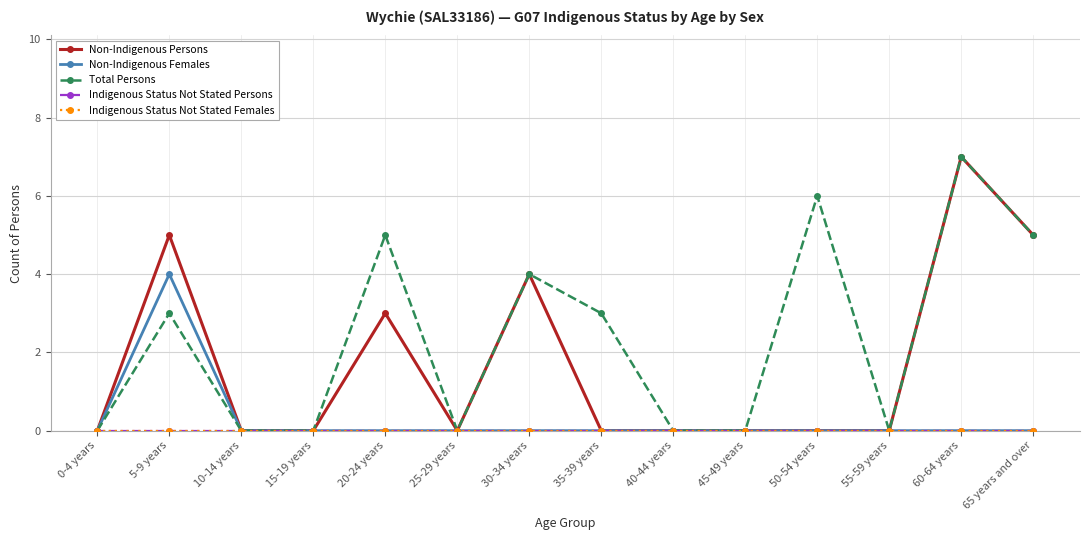

How many interior local peaks does the Non-Indigenous Females series have?

1